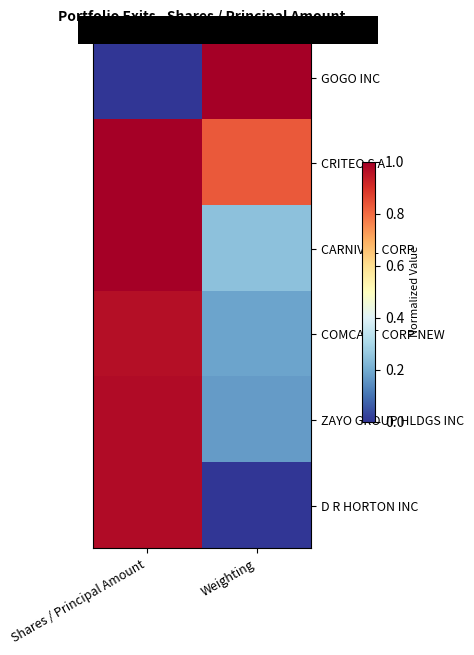

Reading left to right, what are all the values shown in this chart?

GOGO INC: Shares / Principal Amount=0.0	Weighting=1.0
CRITEO S A: Shares / Principal Amount=1.0	Weighting=0.8
CARNIVAL CORP: Shares / Principal Amount=1.0	Weighting=0.2
COMCAST CORP NEW: Shares / Principal Amount=1.0	Weighting=0.2
ZAYO GROUP HLDGS INC: Shares / Principal Amount=1.0	Weighting=0.2
D R HORTON INC: Shares / Principal Amount=1.0	Weighting=0.0